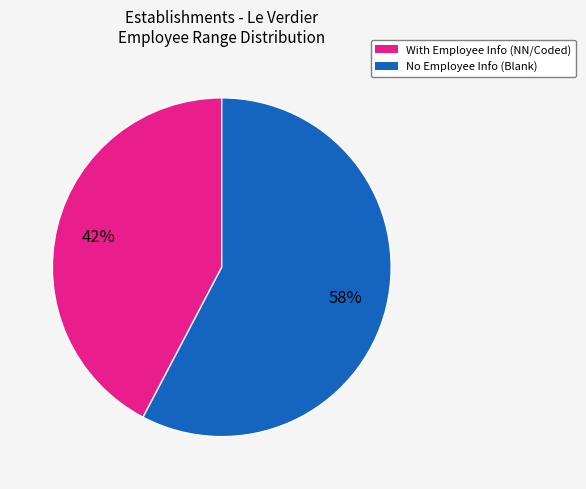

Is there any slice that represents more than half of the pie?

Yes